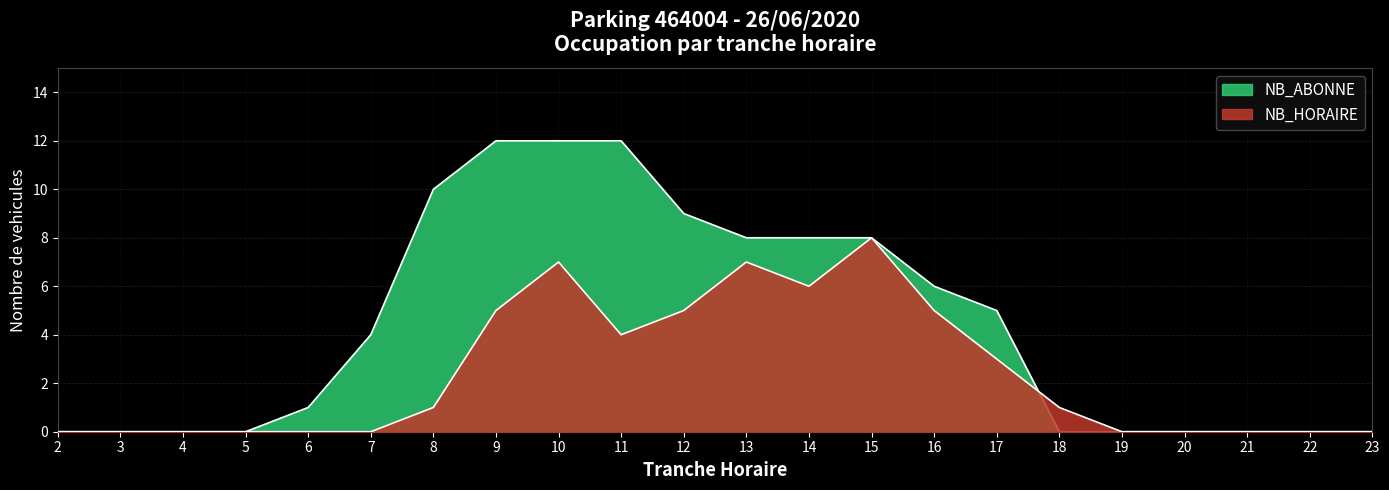

What is the greatest value displayed?

12